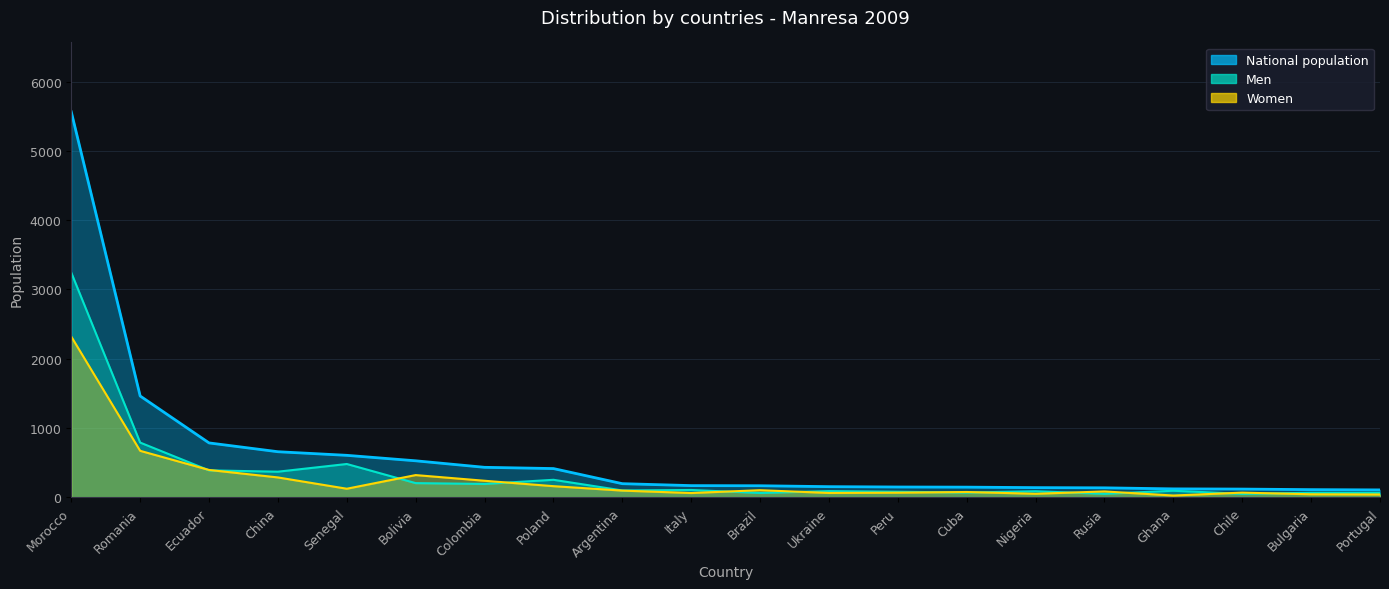

At which label does Men reach its minimum?

Chile